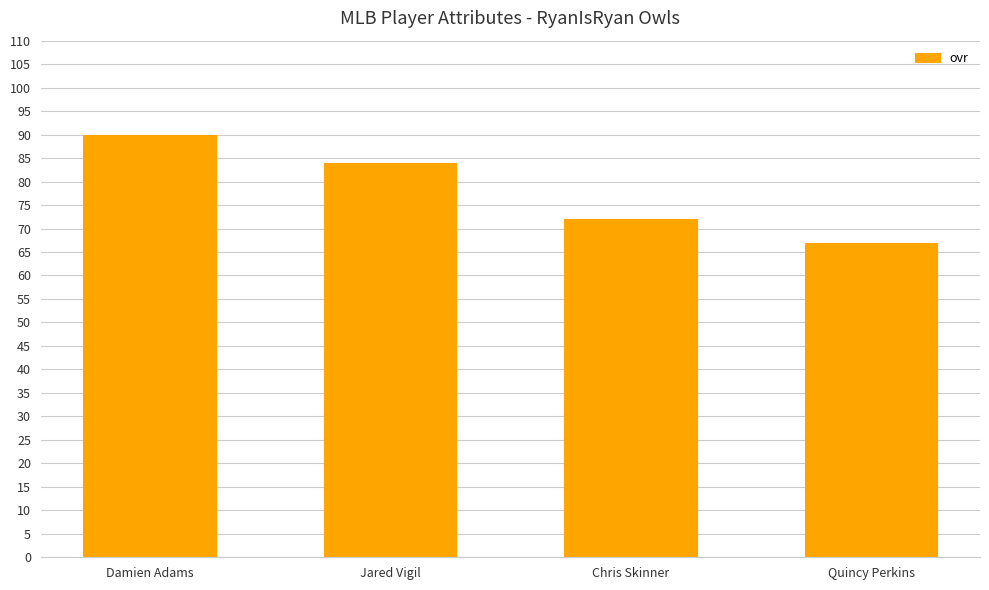

Rank the categories by value from highest to lowest.

Damien Adams, Jared Vigil, Chris Skinner, Quincy Perkins